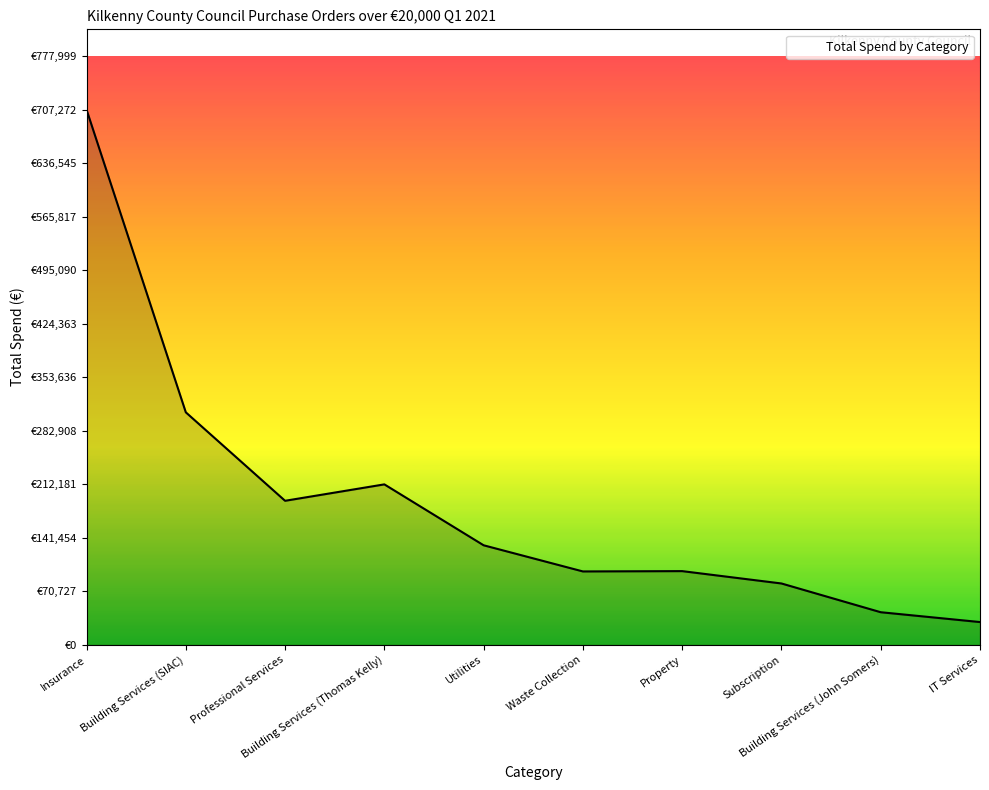

What is the approximate value at Building Services (John Somers)?

43188.5